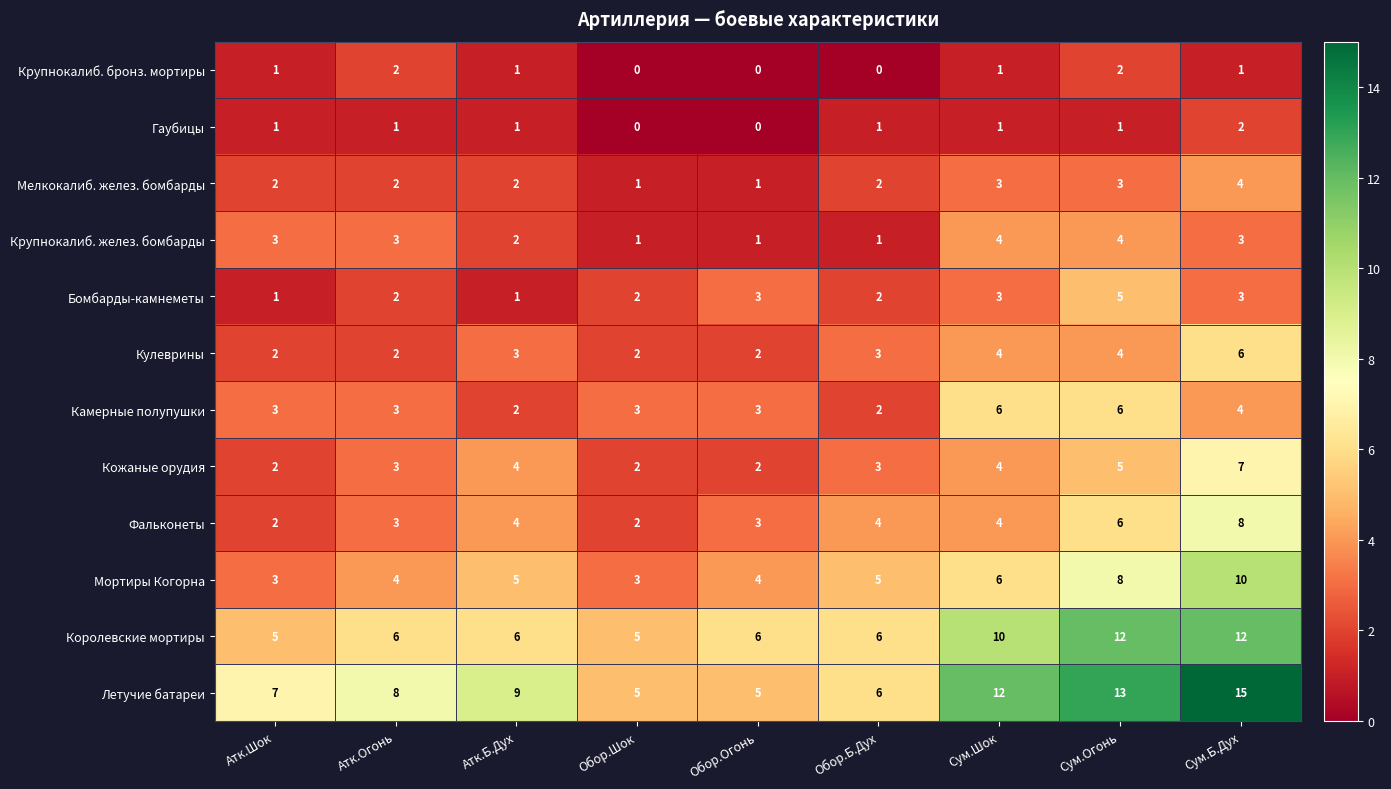

At which category does the chart reach its peak across all series?

Сум.Б.Дух